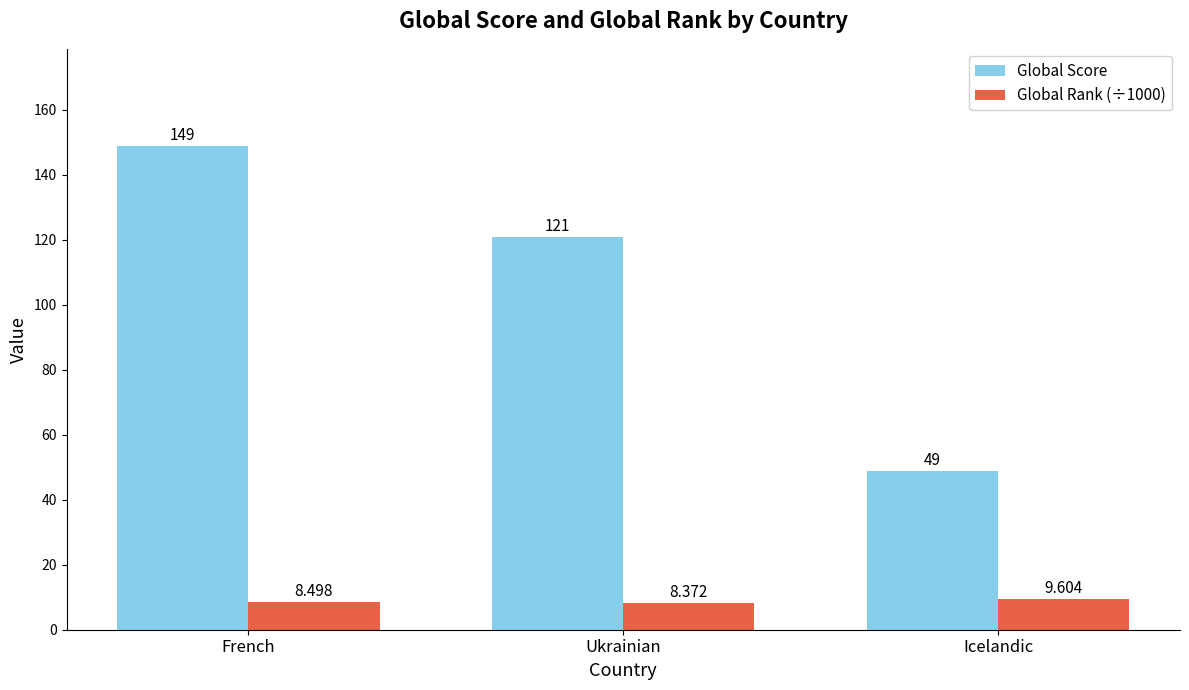

What are all the series names shown in the legend?

Global Score, Global Rank (÷1000)